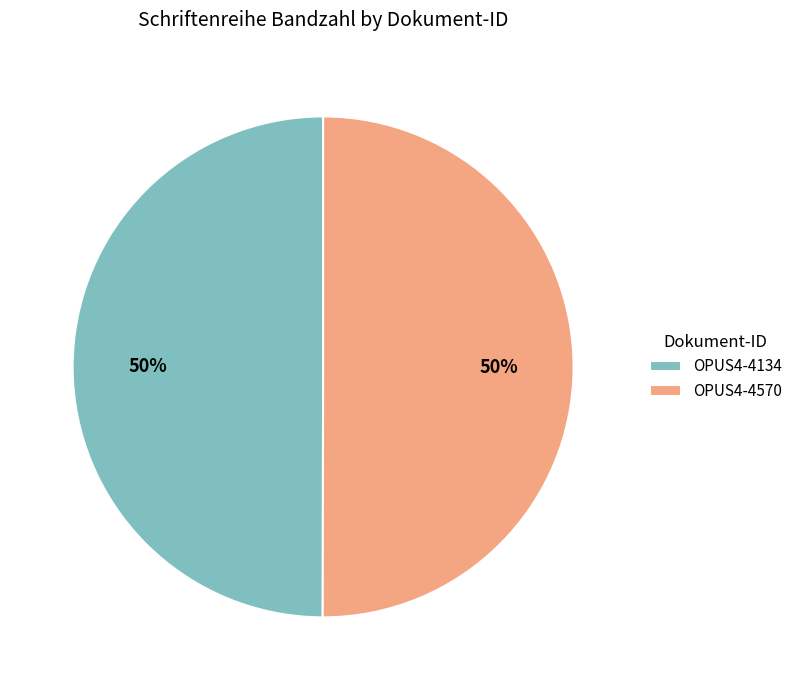

To the nearest percent, what is the average slice percentage?

50%